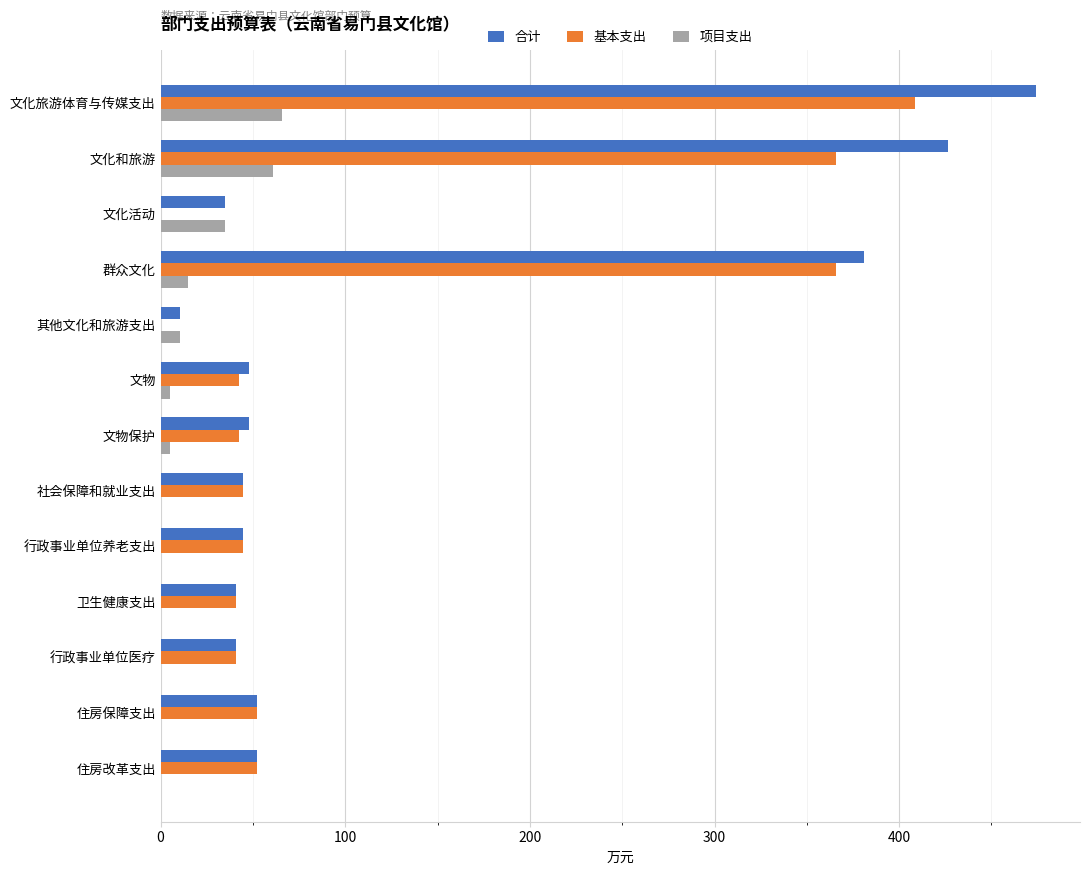

Which category has the highest value in the 合计 series?

文化旅游体育与传媒支出